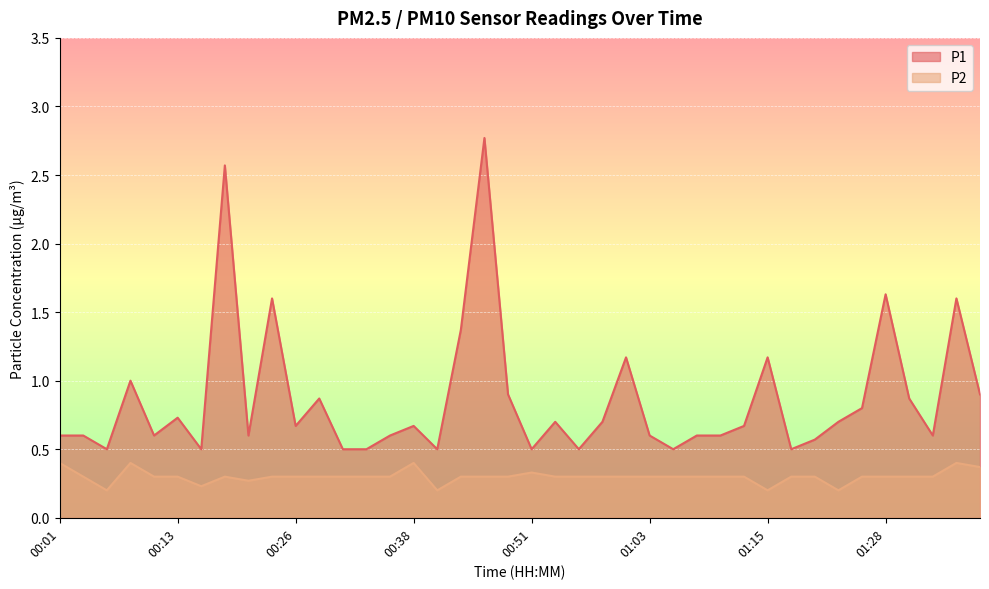

What is the sum of all P2 values?

12.0